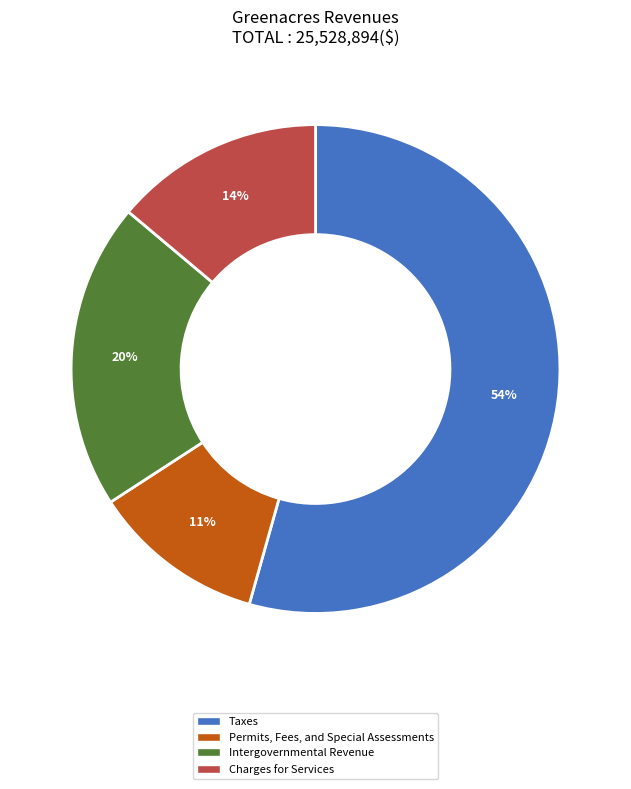

Which has a higher value, Permits, Fees, and Special Assessments or Charges for Services?

Charges for Services